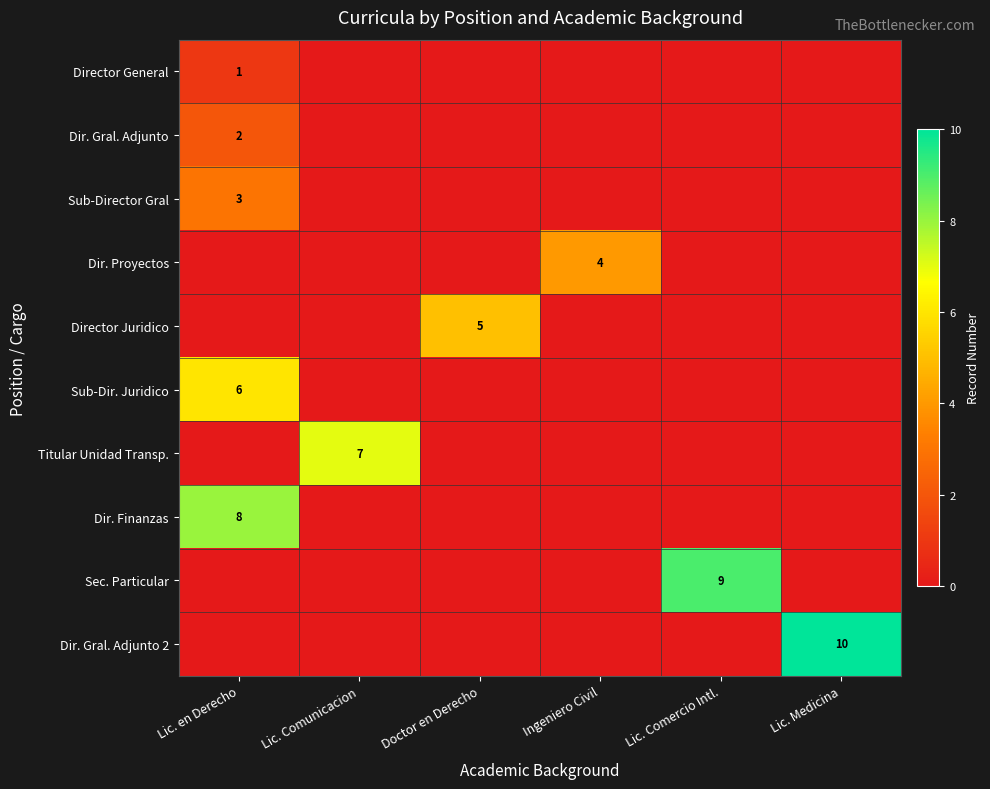

Which has a higher value, Lic. en Derecho or Lic. Comunicacion?

Lic. en Derecho